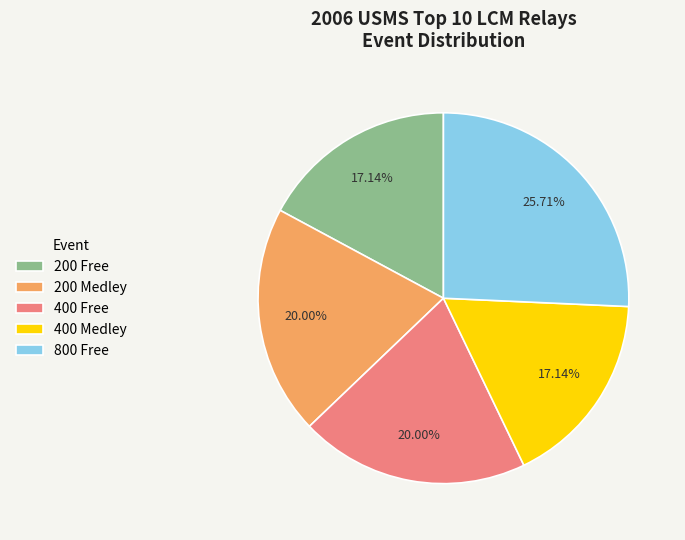

Is it true that 400 Free is 20% of the pie?

True